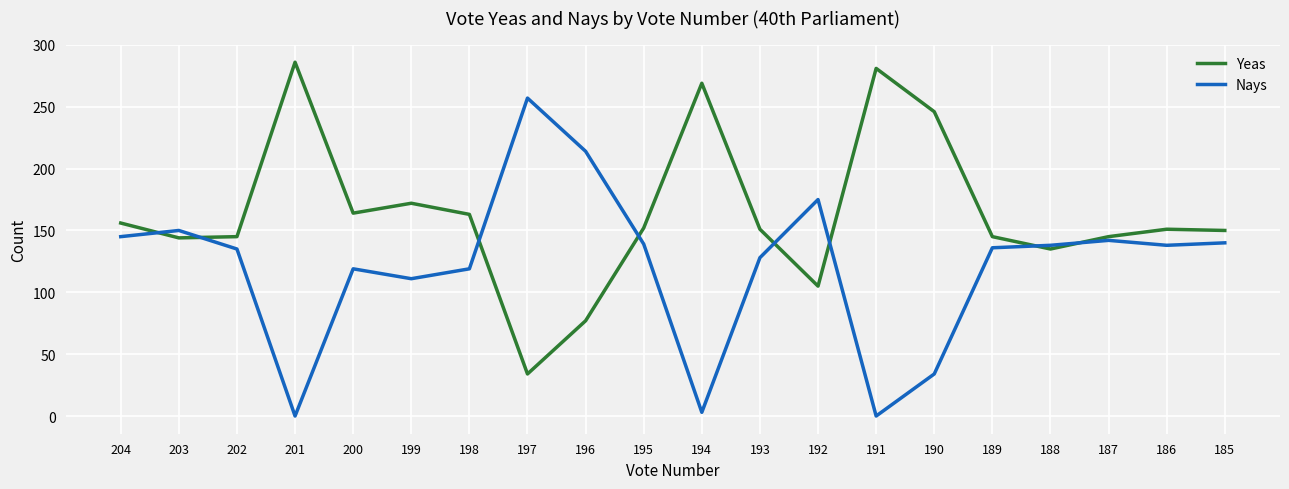

Is it true that Nays equals 184 at 189?

False